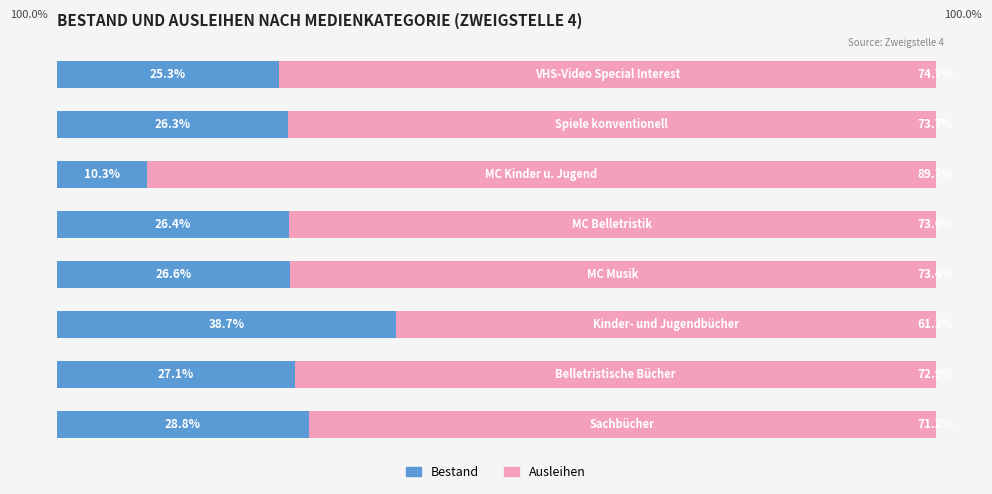

What are all the series names shown in the legend?

Bestand, Ausleihen